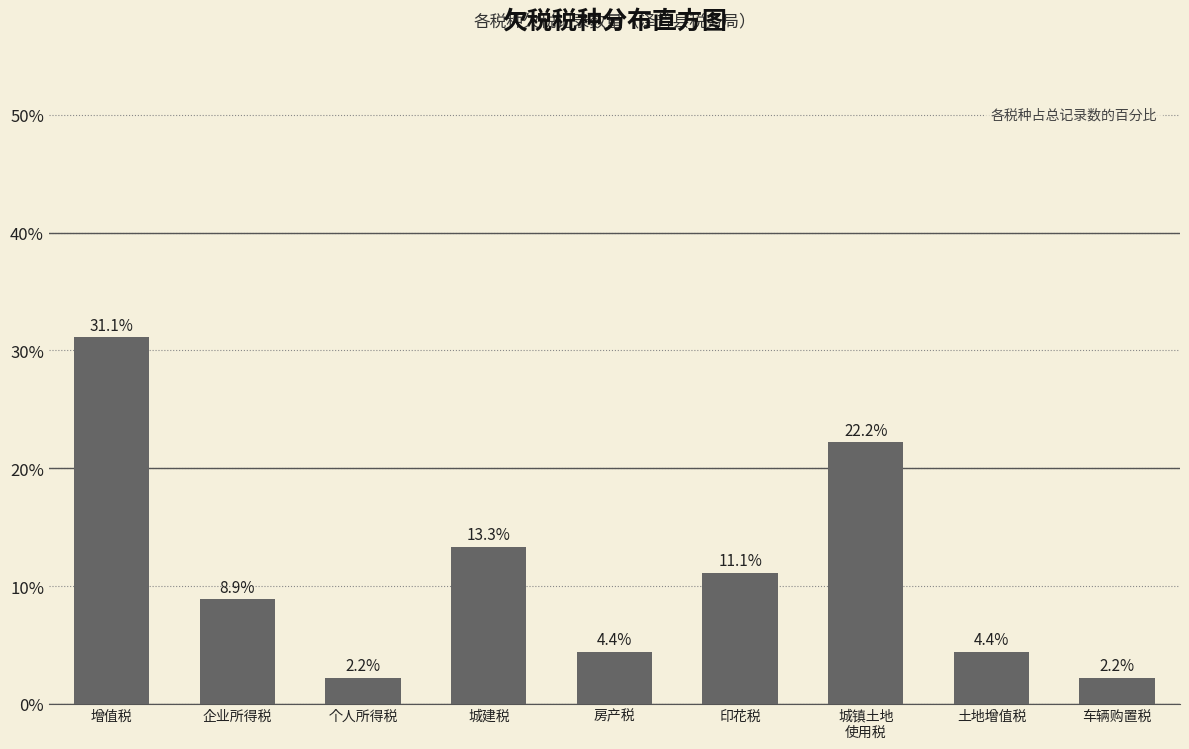

Reading left to right, extract all data points from this chart.

31.1	8.9	2.2	13.3	4.4	11.1	22.2	4.4	2.2